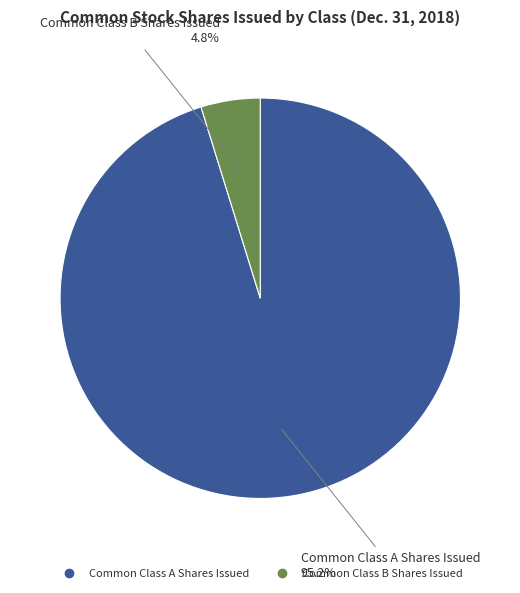

Does any single category account for the majority?

Yes